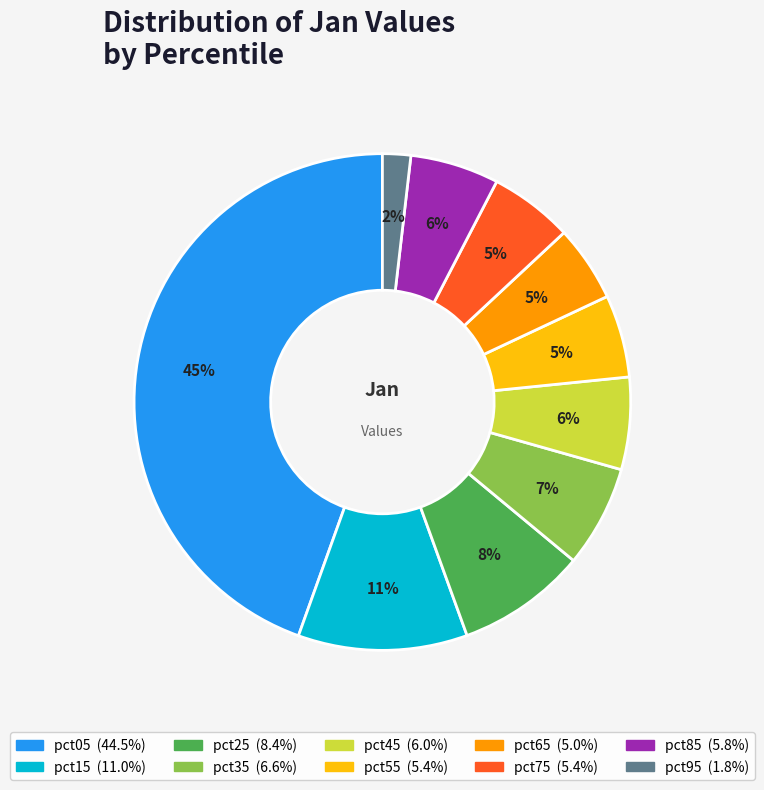

To the nearest percent, what is the difference between the largest and smallest slice percentages?

43%